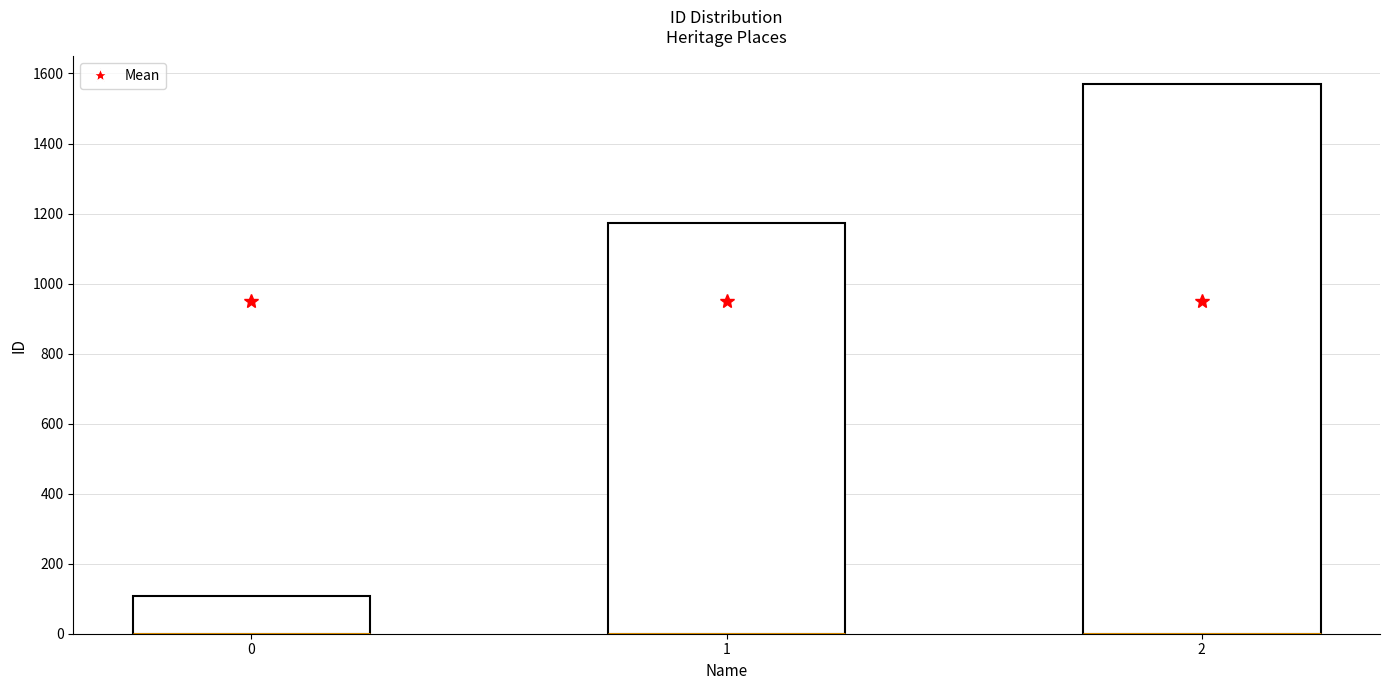

Which has a higher value, 0 or 1?

1